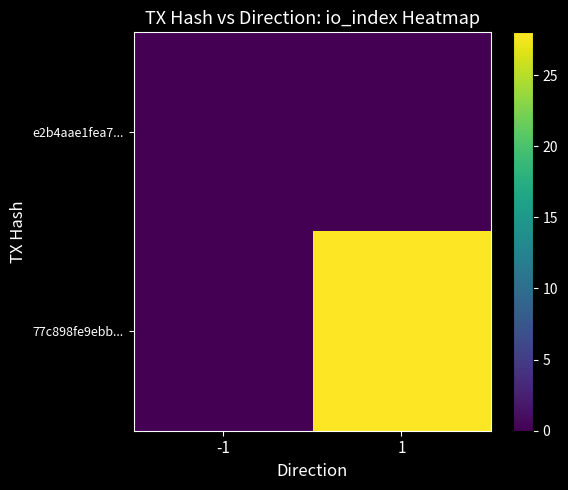

Which has a higher value, -1 or 1?

-1